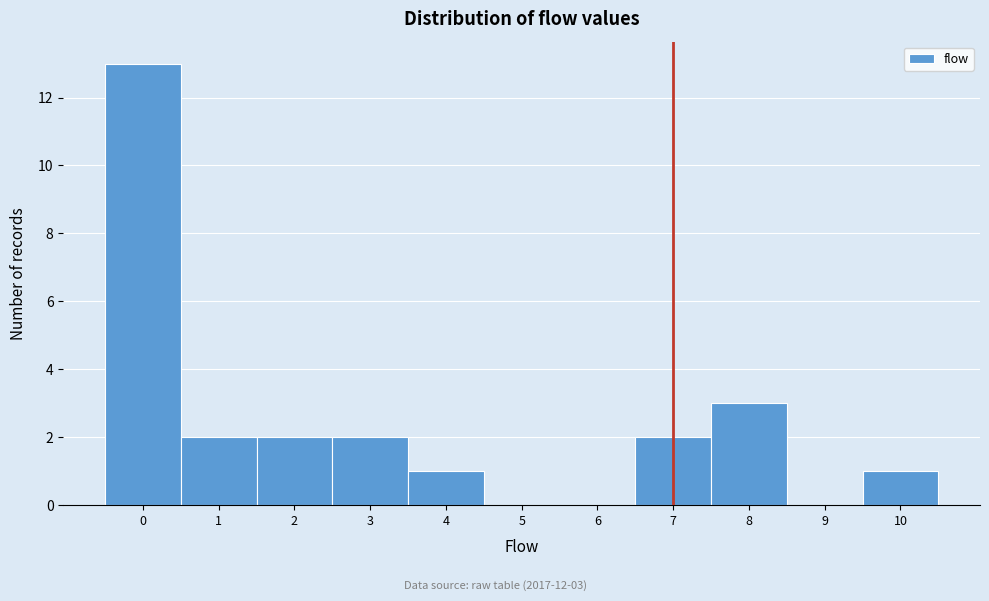

Which range on the x-axis has the tallest bar?

-0.5 to 0.5